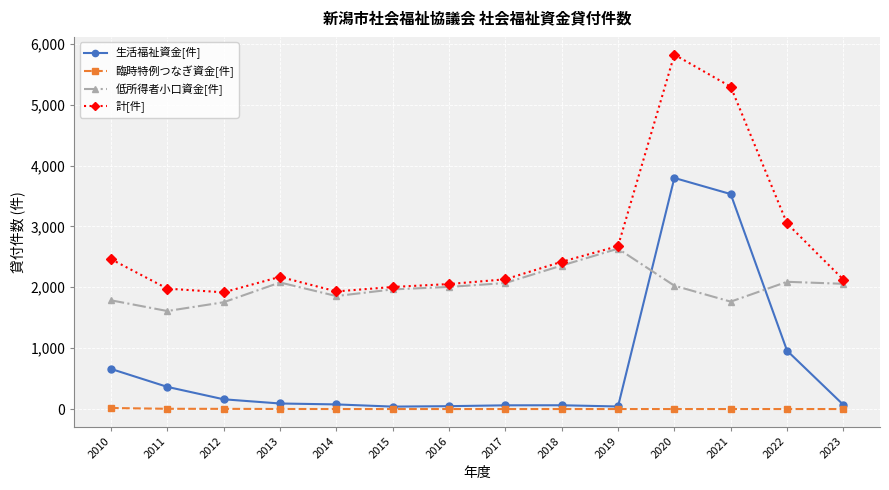

Which series changed the most between 2013 and 2022?

計[件]